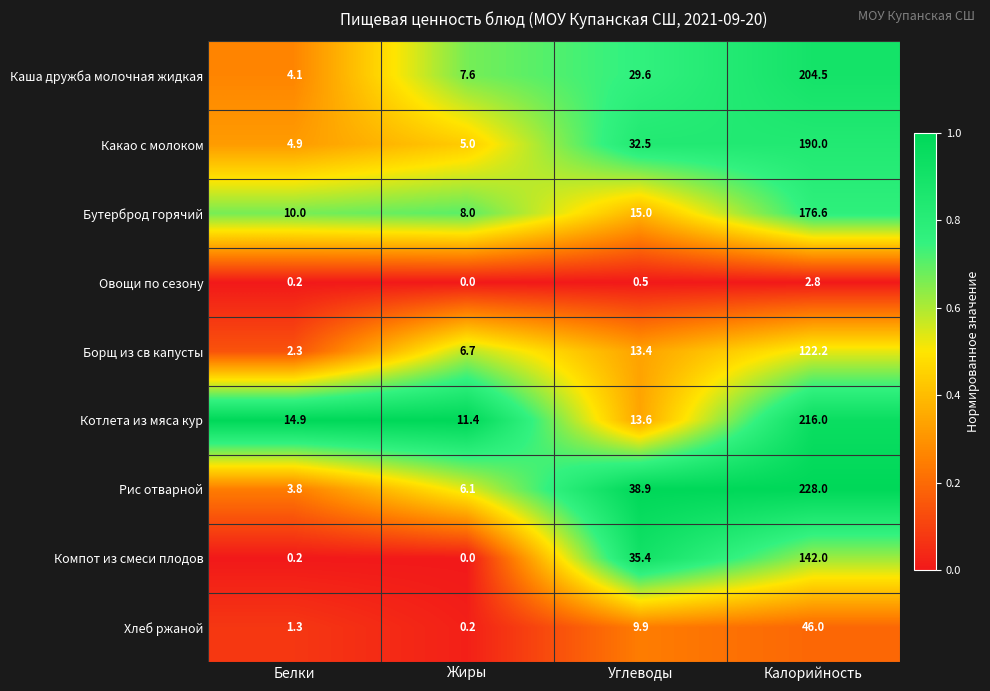

What is the average value of the Котлета из мяса кур series?

64.0